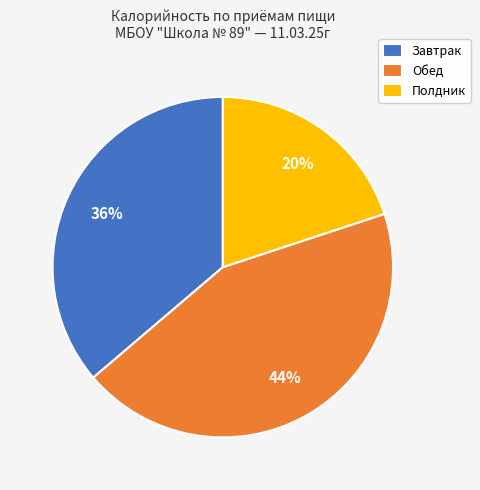

Which has a higher value, Завтрак or Полдник?

Завтрак